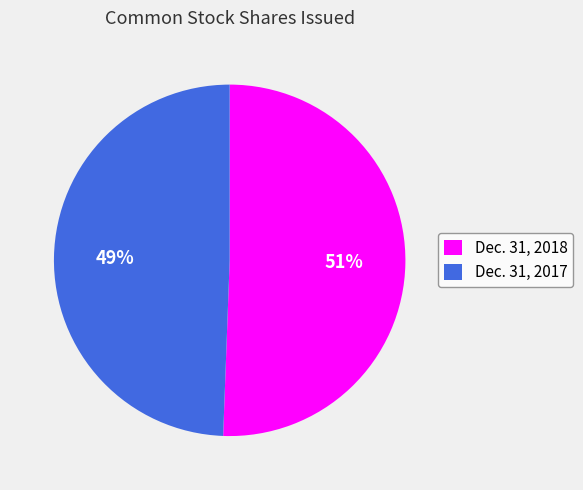

Which slice is the smallest?

Dec. 31, 2017